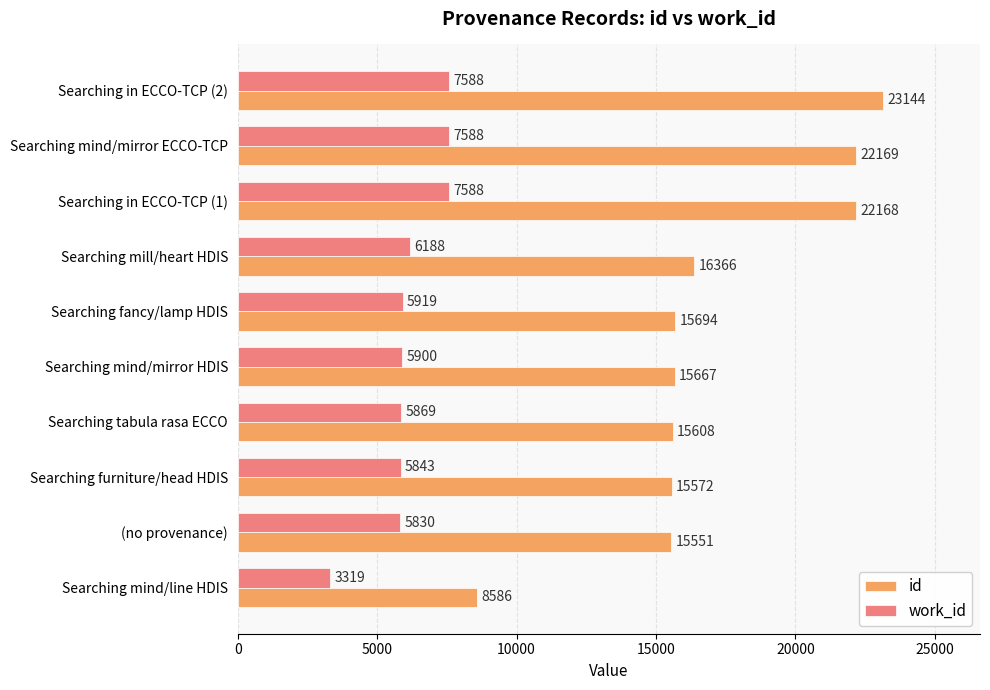

Which category has the lowest value in the id series?

Searching mind/line HDIS